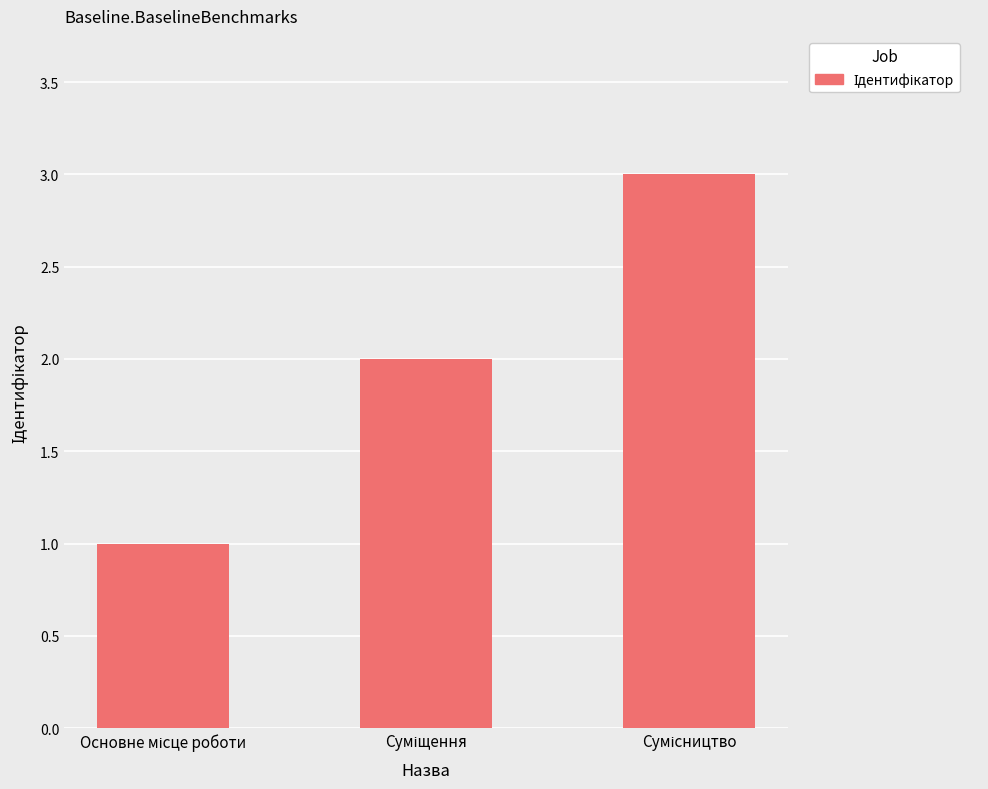

What is the sum of all values?

6